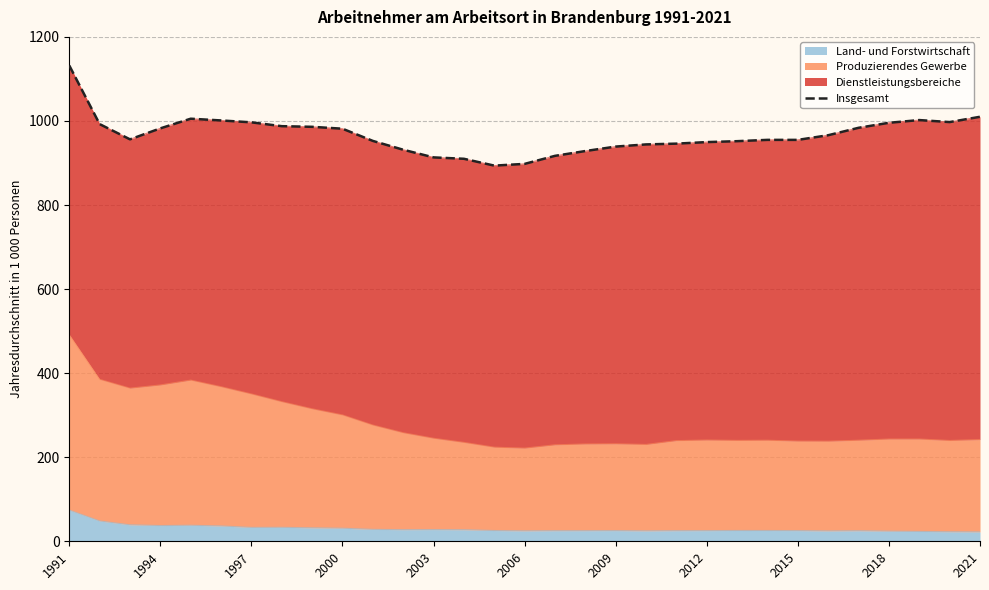

Reading left to right, transcribe all the data shown in this chart.

1131.9	992.5	956.3	982.4	1005.3	1001.2	996.7	987.6	986.1	981.5	952.5	931.5	913.3	910.0	893.7	897.9	917.0	928.4	939.0	944.2	946.0	949.7	951.9	955.0	955.0	966.0	983.7	995.6	1002.1	997.3	1009.9